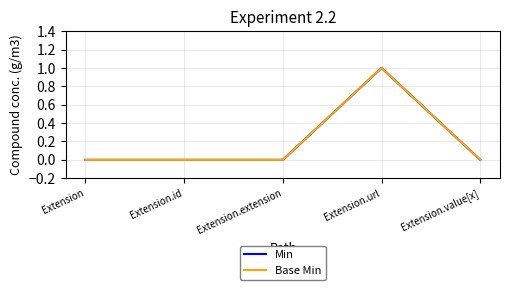

The value of Base Min at Extension.id is 0. True or false?

True